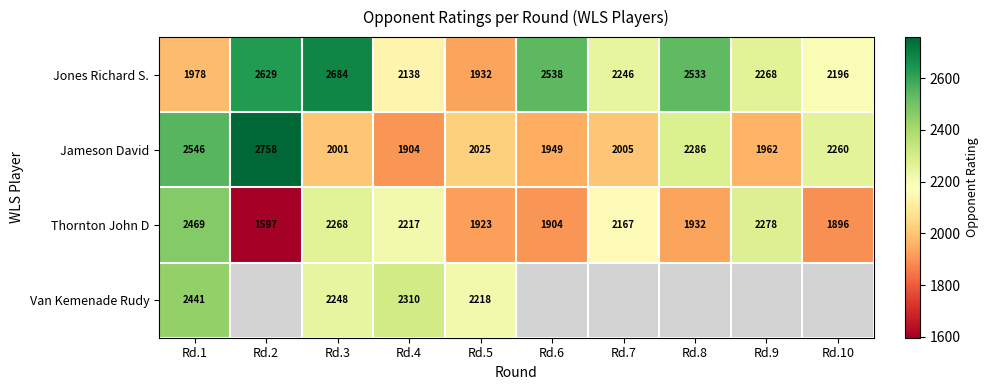

The value of Jones Richard S. at Rd.9 is 2268. True or false?

True